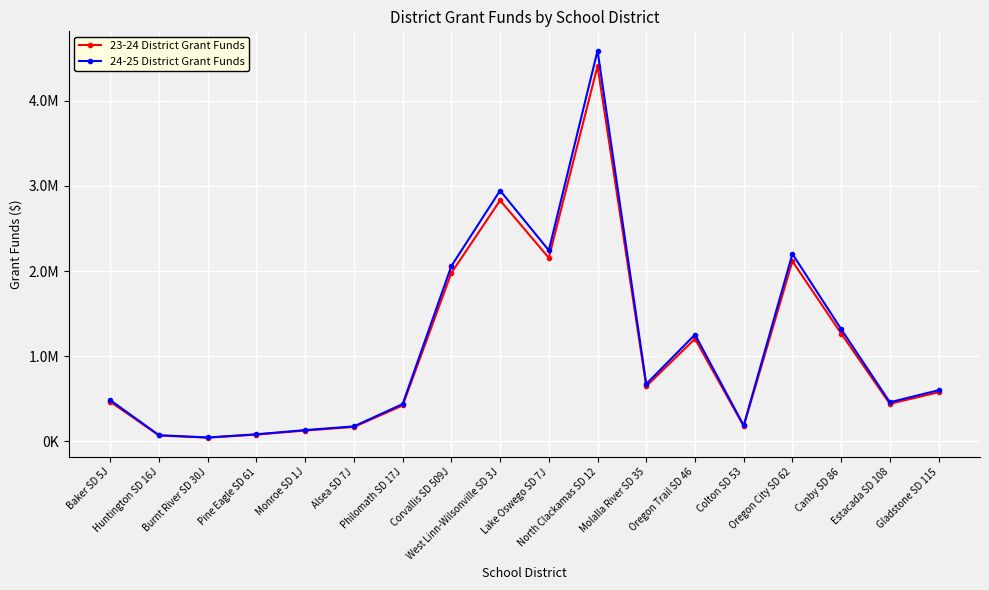

Is this an area chart (filled region under the line)?

No